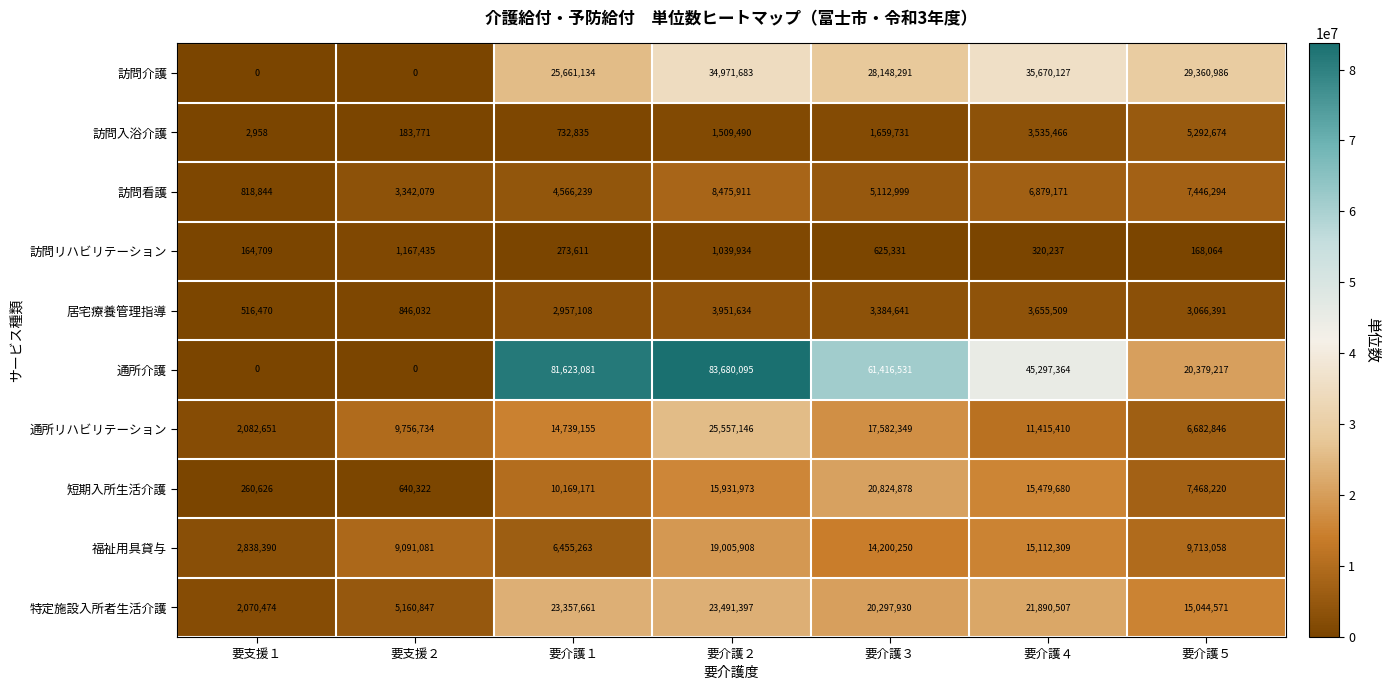

What is the difference between the highest and lowest values at 要支援２?

9756734